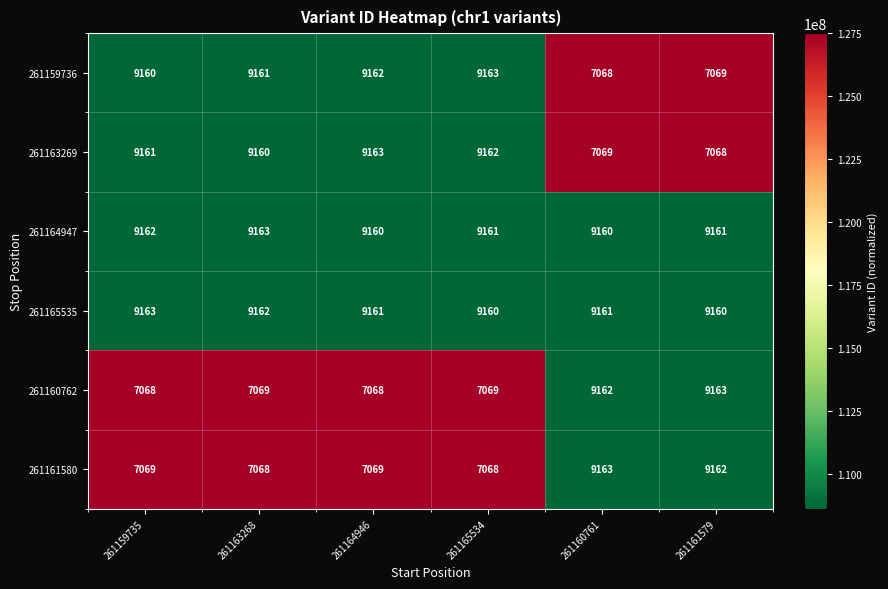

Is the value of 261164947 at 261165534 greater than the value of 261160762 at 261160761?

No